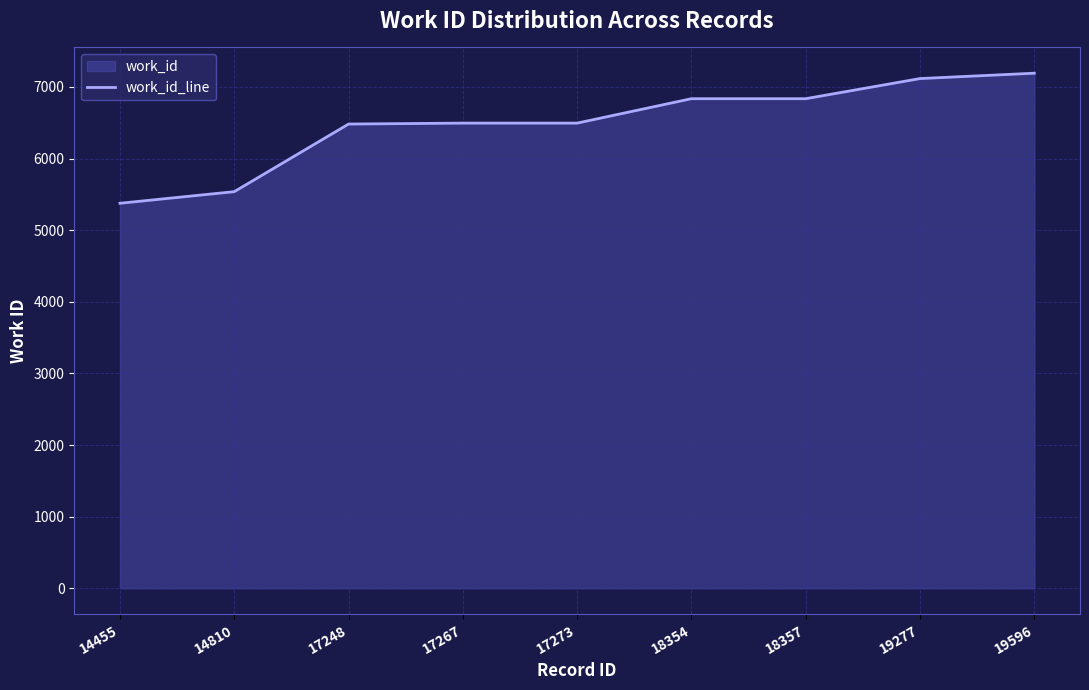

True or false: there are more than 0 points higher than both neighbors.

False